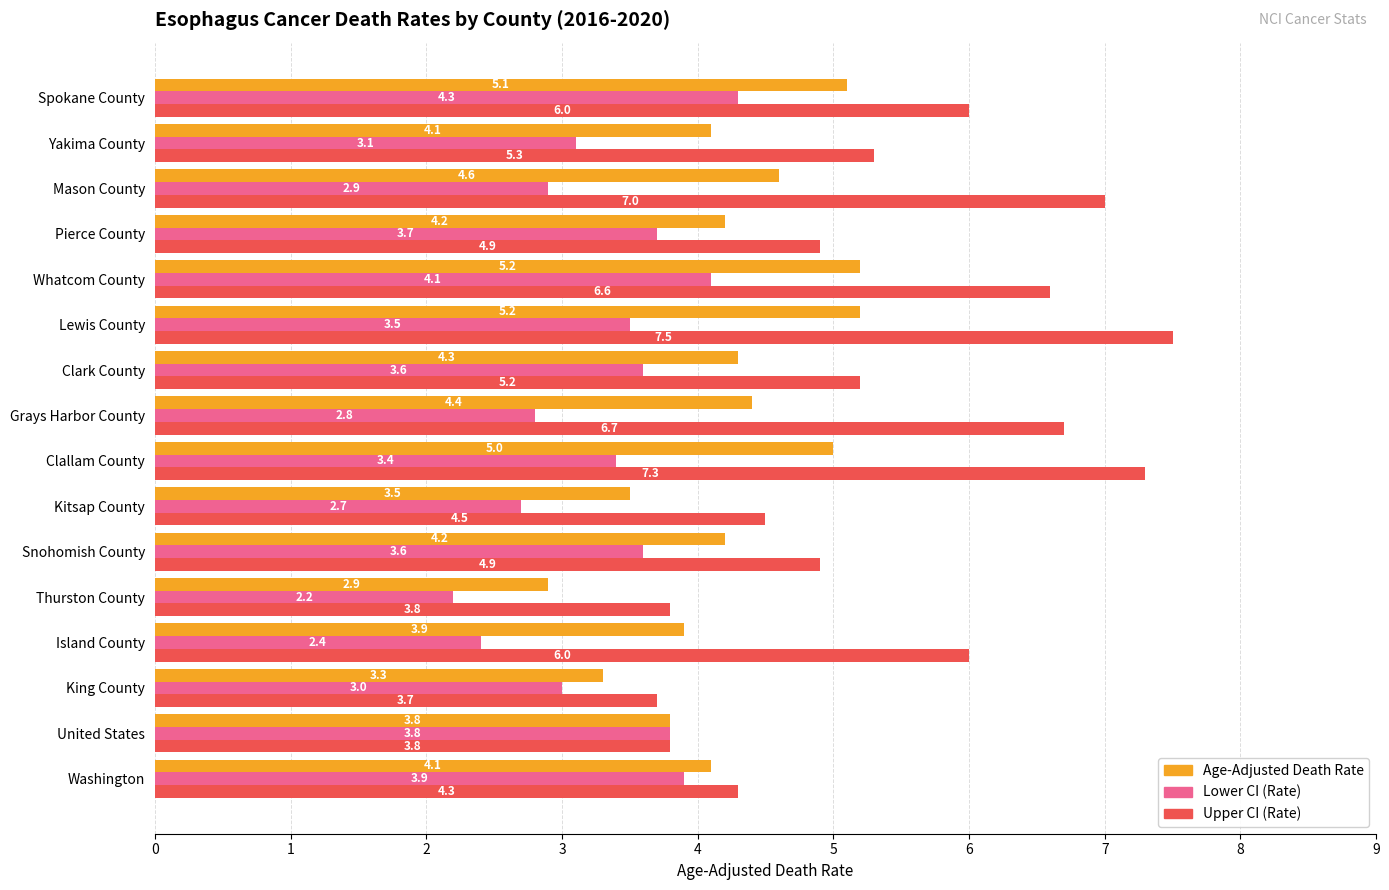

What is the difference between the second highest and minimum values in the Age-Adjusted Death Rate series?

2.3